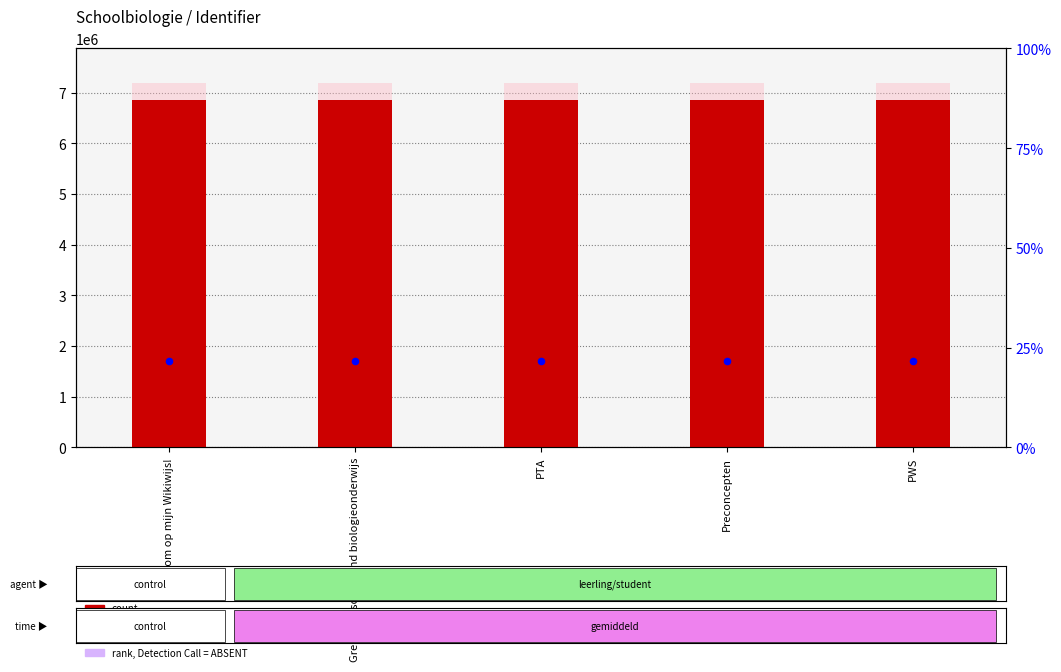

Is the value of Identifier at PTA greater than the value of percentile rank within the sample at PTA?

Yes